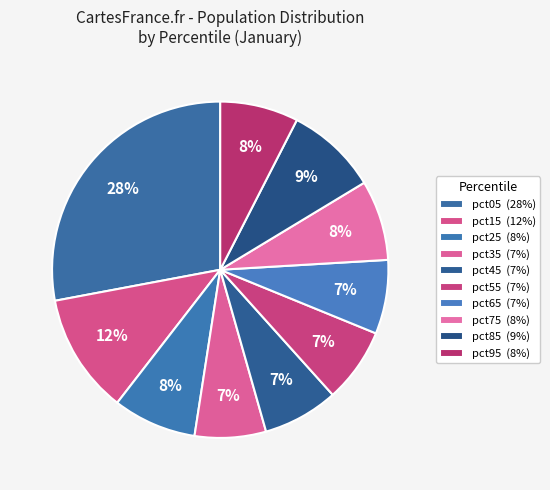

Count the number of slices in the pie.

10